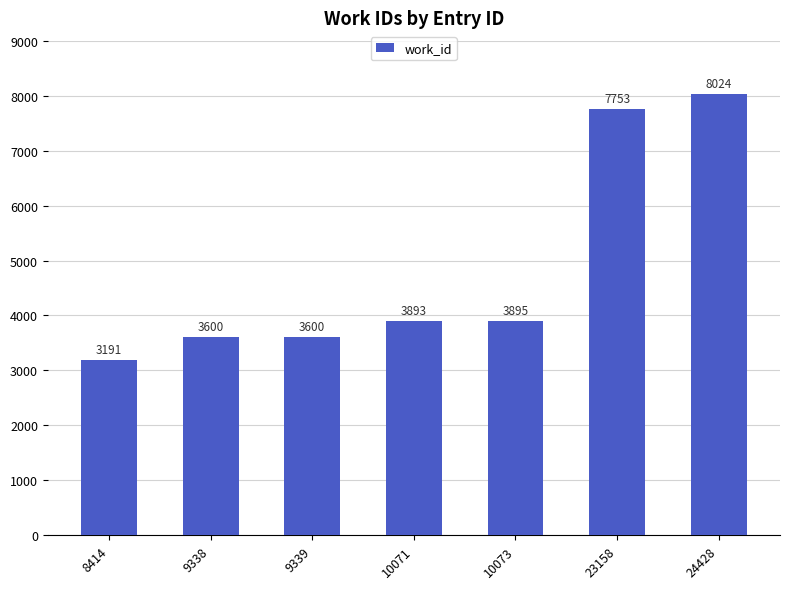

What is the ratio of the value at 10073 to the value at 9338?

1.1